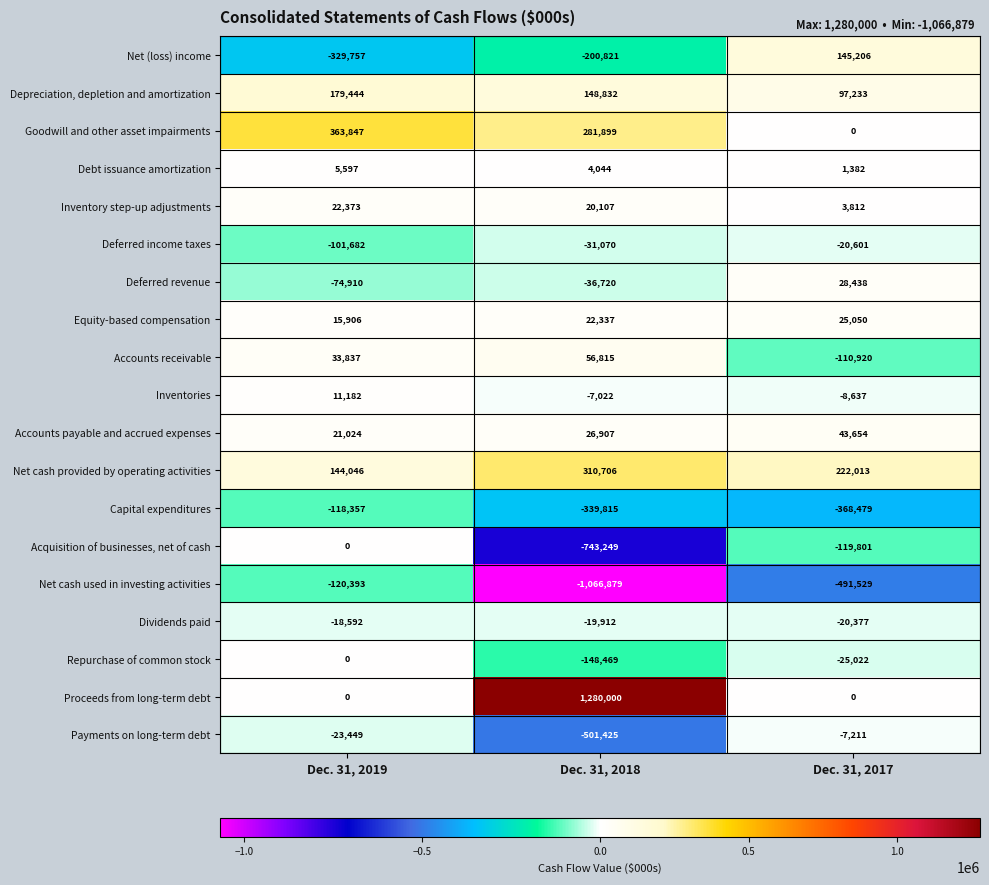

List the labels in order of Net (loss) income value, largest first.

Dec. 31, 2017, Dec. 31, 2018, Dec. 31, 2019